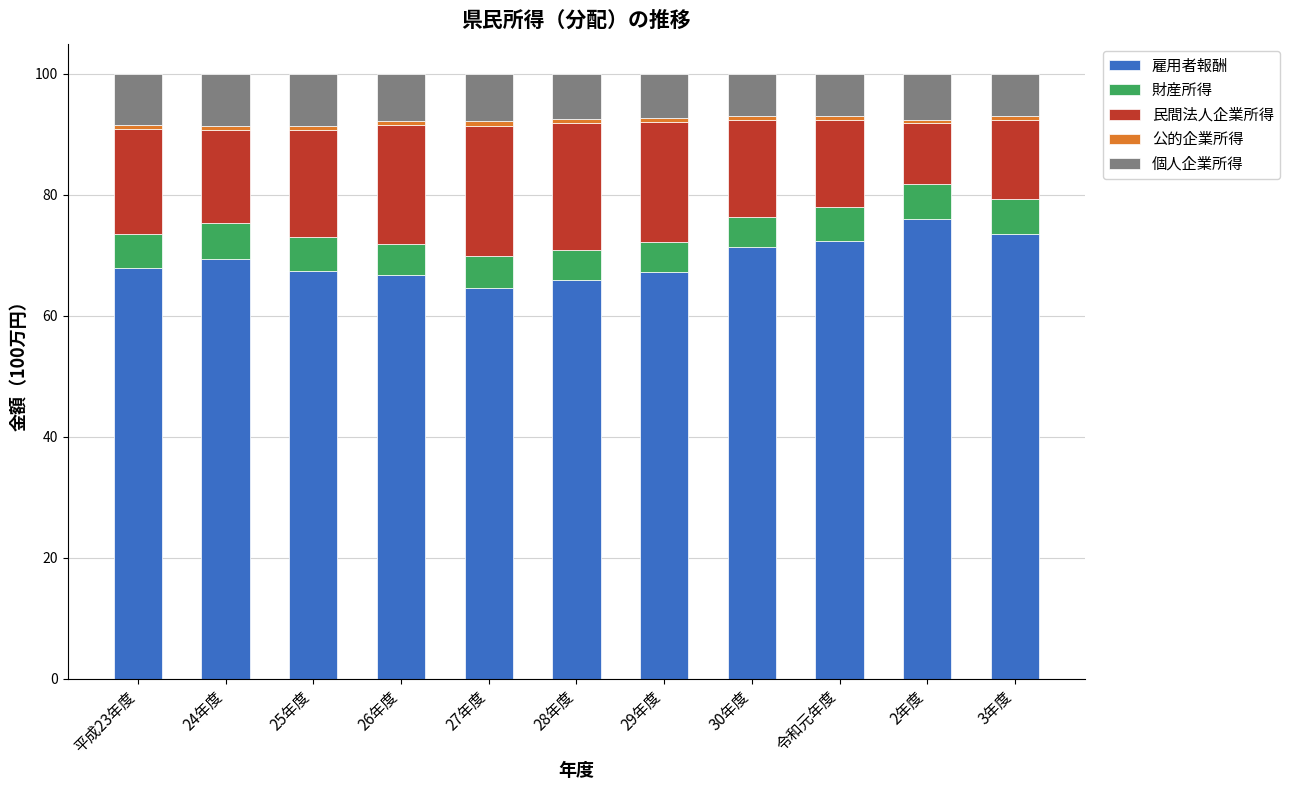

What is the sum of all 雇用者報酬 values?

762.6